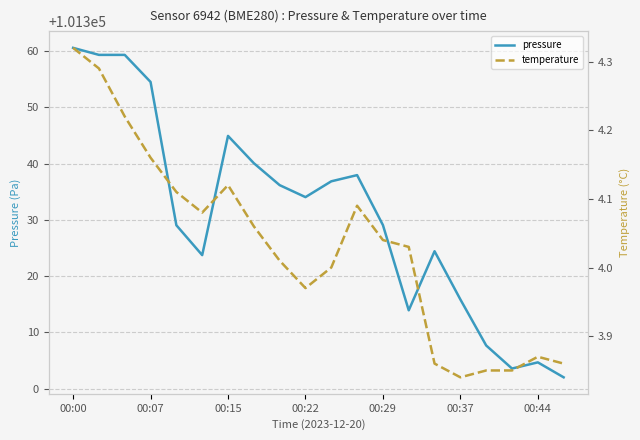

True or false: pressure has a value of 101315.8 at 00:37.

True